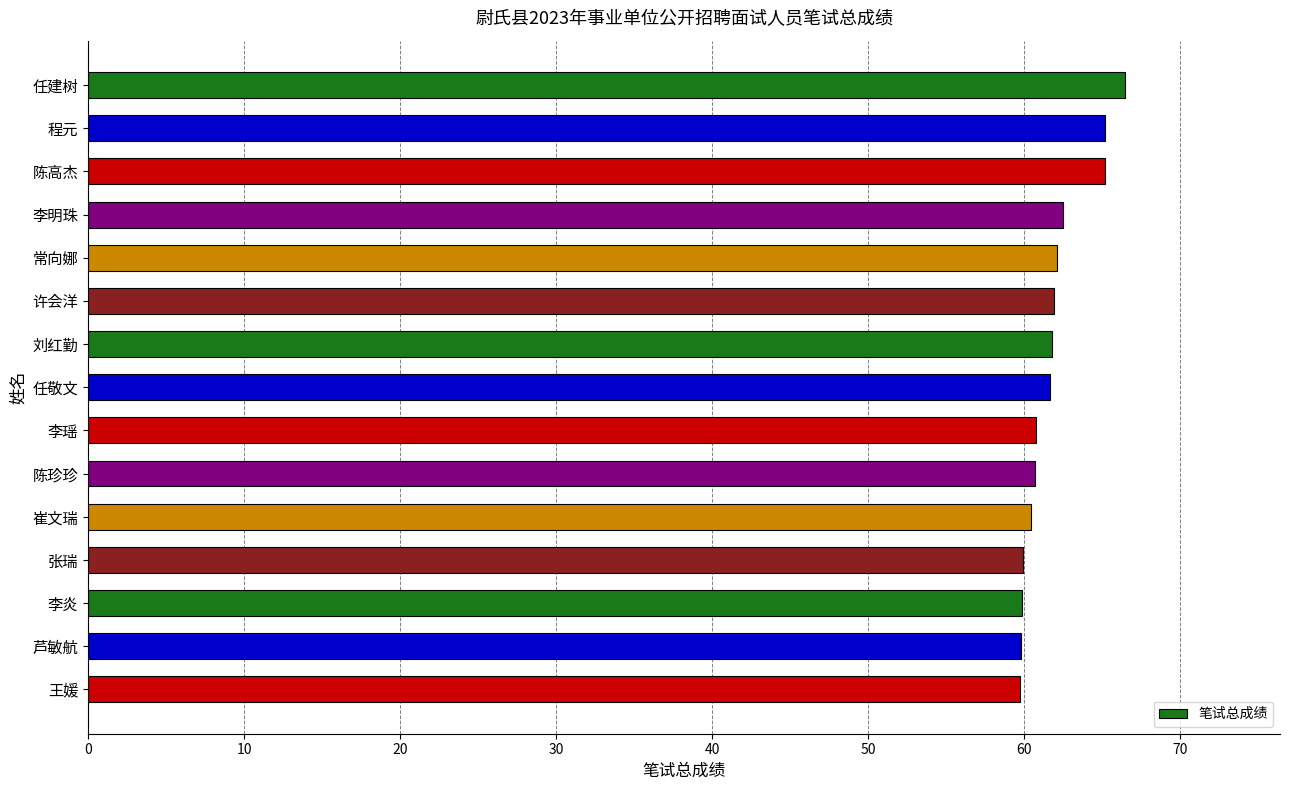

What is the value of the 1st bar from the top?

66.5